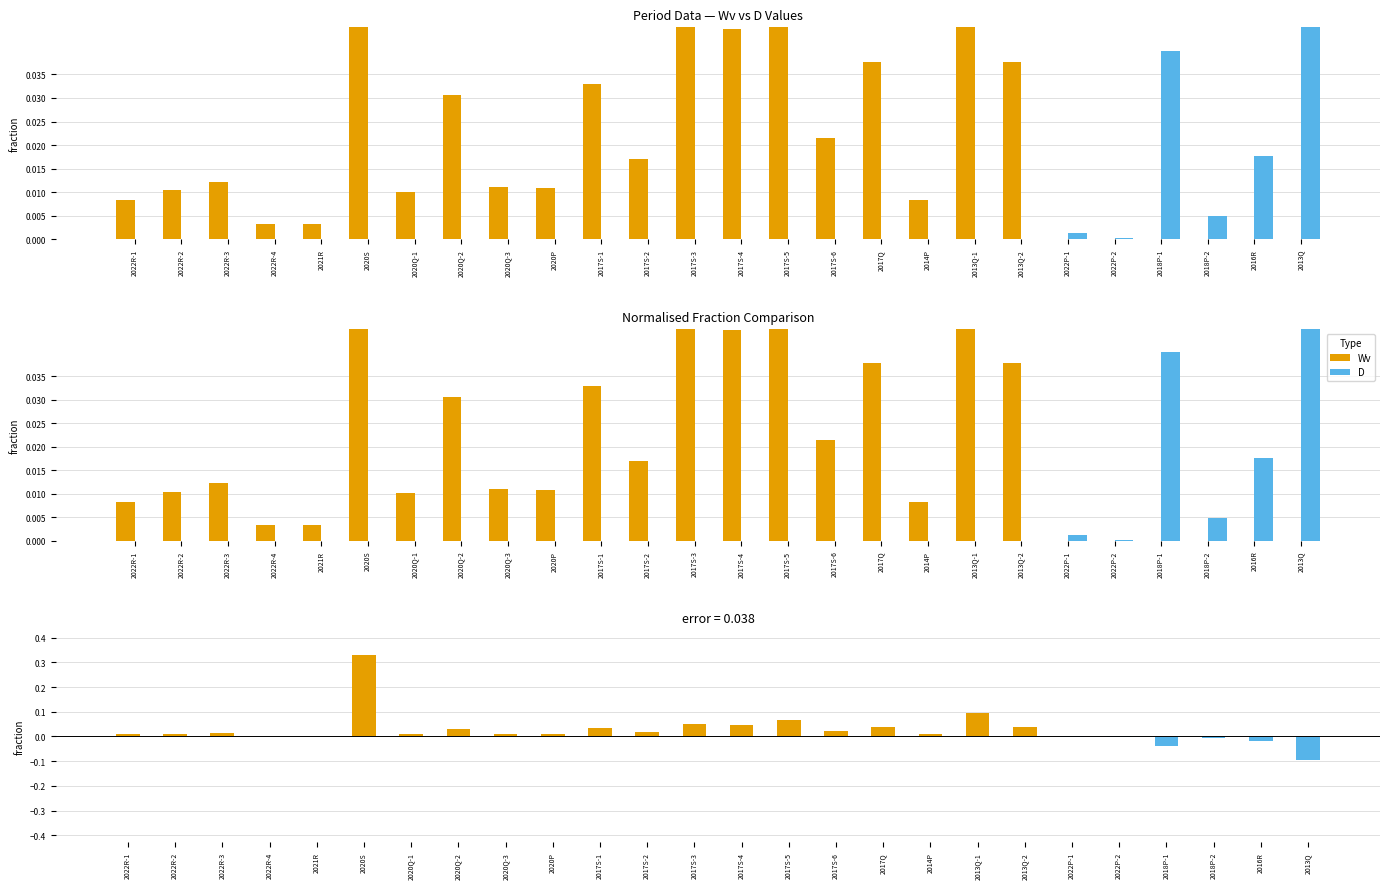

How many groups of bars are there?

26